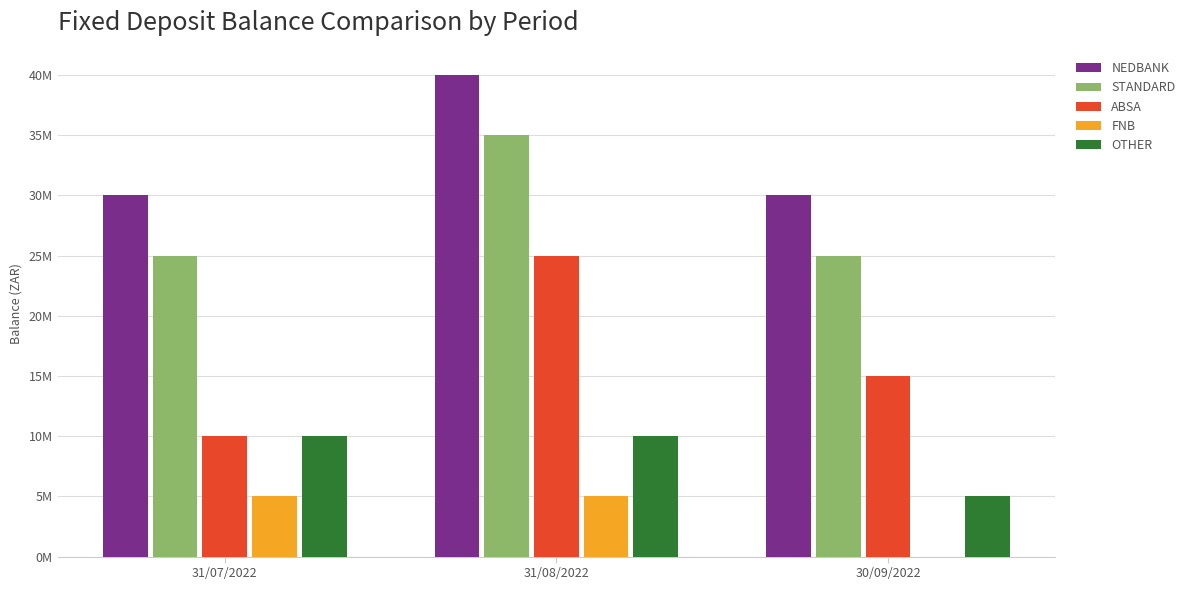

The value of ABSA at 31/08/2022 is 41511836. True or false?

False